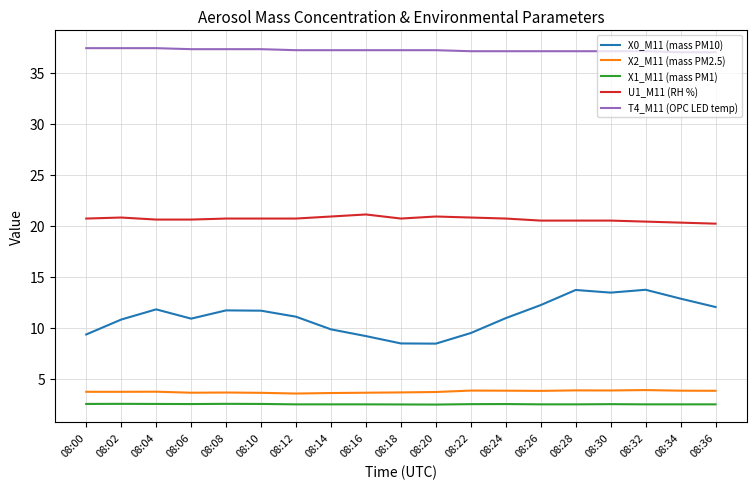

What are all the series names shown in the legend?

X0_M11 (mass PM10), X2_M11 (mass PM2.5), X1_M11 (mass PM1), U1_M11 (RH %), T4_M11 (OPC LED temp)